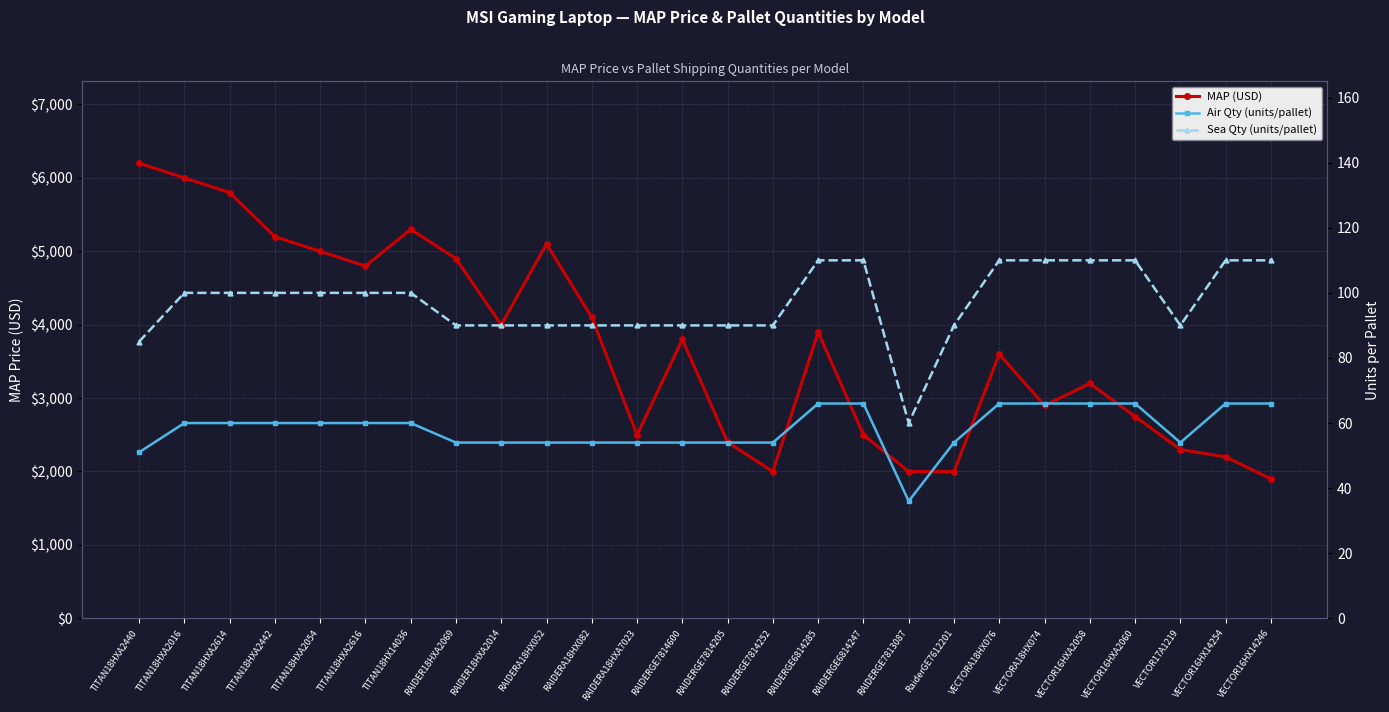

Reading left to right, transcribe all the data shown in this chart.

MAP (USD): TITAN18HXA2440=6199	TITAN18HXA2016=5999	TITAN18HXA2614=5799	TITAN18HXA2442=5199	TITAN18HXA2054=4999	TITAN18HXA2616=4799	TITAN18HX14036=5299	RAIDER18HXA2069=4899	RAIDER18HXA2014=3999	RAIDERA18HX052=5099	RAIDERA18HX082=4099	RAIDERA18HXA7023=2499	RAIDERGE7814600=3799	RAIDERGE7814205=2399	RAIDERGE7814252=1999	RAIDERGE6814285=3899	RAIDERGE6814247=2499	RAIDERGE7813087=1999	RaiderGE7612201=1999	VECTORA18HX076=3599	VECTORA18HX074=2899	VECTOR16HXA2058=3199	VECTOR16HXA2060=2749	VECTOR17A1219=2299	VECTOR16HX14254=2199	VECTOR16HX14246=1899
Air Qty (units/pallet): TITAN18HXA2440=51	TITAN18HXA2016=60	TITAN18HXA2614=60	TITAN18HXA2442=60	TITAN18HXA2054=60	TITAN18HXA2616=60	TITAN18HX14036=60	RAIDER18HXA2069=54	RAIDER18HXA2014=54	RAIDERA18HX052=54	RAIDERA18HX082=54	RAIDERA18HXA7023=54	RAIDERGE7814600=54	RAIDERGE7814205=54	RAIDERGE7814252=54	RAIDERGE6814285=66	RAIDERGE6814247=66	RAIDERGE7813087=36	RaiderGE7612201=54	VECTORA18HX076=66	VECTORA18HX074=66	VECTOR16HXA2058=66	VECTOR16HXA2060=66	VECTOR17A1219=54	VECTOR16HX14254=66	VECTOR16HX14246=66
Sea Qty (units/pallet): TITAN18HXA2440=85	TITAN18HXA2016=100	TITAN18HXA2614=100	TITAN18HXA2442=100	TITAN18HXA2054=100	TITAN18HXA2616=100	TITAN18HX14036=100	RAIDER18HXA2069=90	RAIDER18HXA2014=90	RAIDERA18HX052=90	RAIDERA18HX082=90	RAIDERA18HXA7023=90	RAIDERGE7814600=90	RAIDERGE7814205=90	RAIDERGE7814252=90	RAIDERGE6814285=110	RAIDERGE6814247=110	RAIDERGE7813087=60	RaiderGE7612201=90	VECTORA18HX076=110	VECTORA18HX074=110	VECTOR16HXA2058=110	VECTOR16HXA2060=110	VECTOR17A1219=90	VECTOR16HX14254=110	VECTOR16HX14246=110